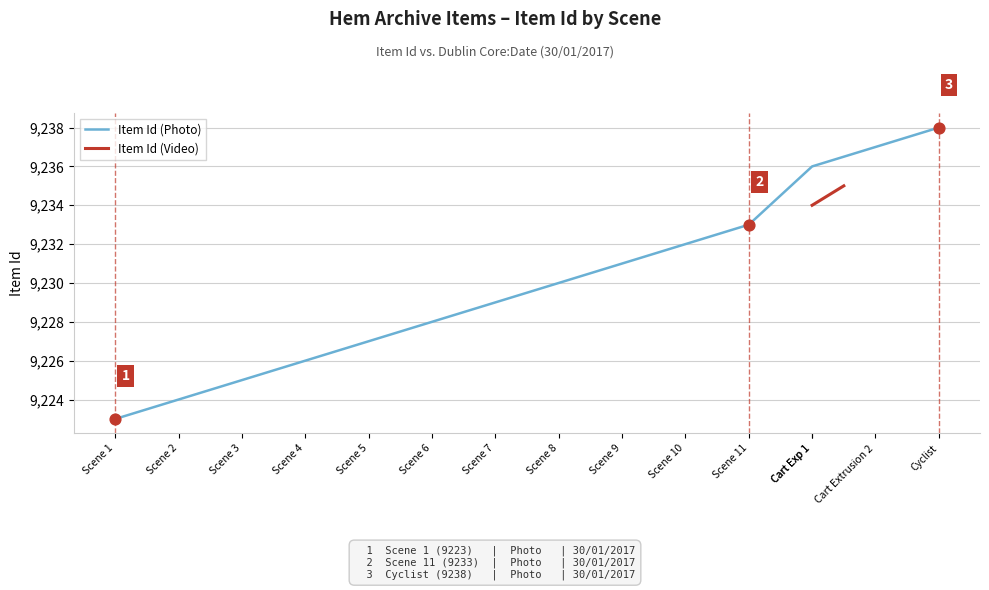

Between Scene 8 and Scene 3, which is larger?

Scene 8